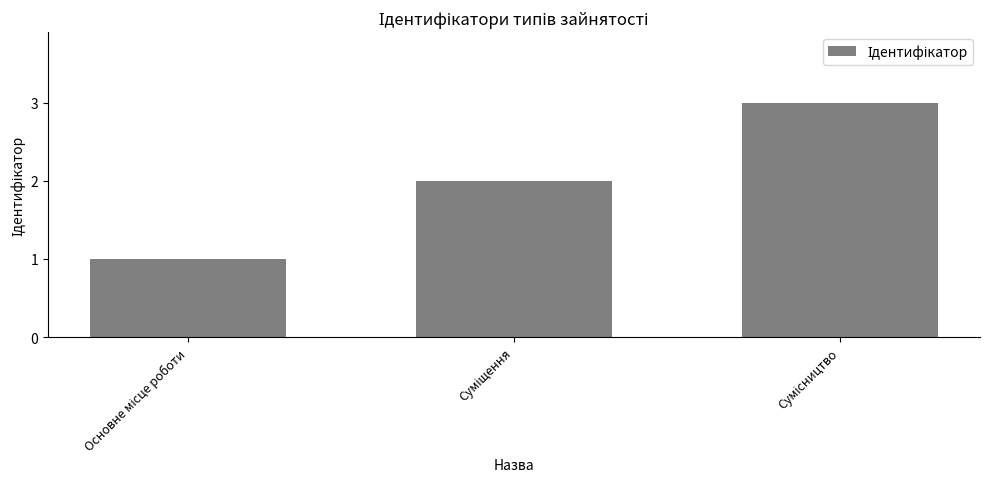

How many bars are there in total?

3